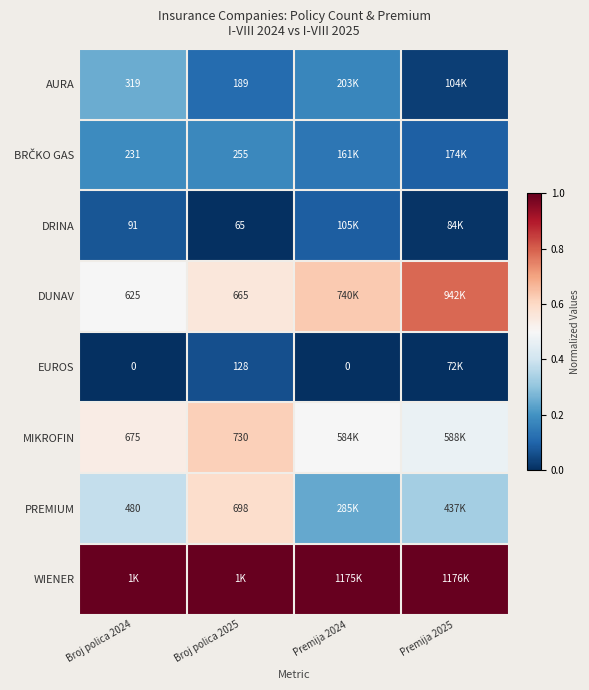

What is the difference between the maximum and minimum values in the DRINA series?

0.1